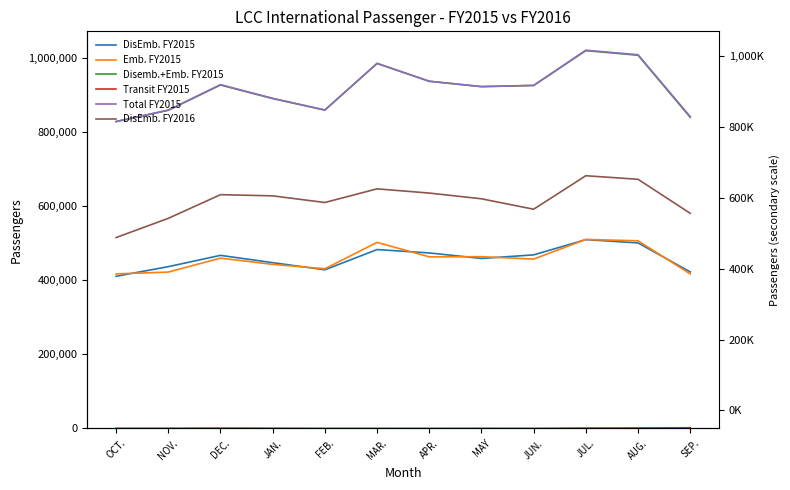

Reading left to right, transcribe all the data shown in this chart.

DisEmb. FY2015: 410374	436252	466717	447023	427771	482353	473242	458391	468015	509130	500238	422144
Emb. FY2015: 416835	421587	459270	442361	430569	501702	462728	463093	456687	509531	505981	416725
Disemb.+Emb. FY2015: 827209	857839	925987	889384	858340	984055	935970	921484	924702	1018661	1006219	838869
Transit FY2015: 396	537	924	625	260	258	161	345	254	1028	1360	1903
Total FY2015: 827605	858376	926911	890009	858600	984313	936131	921829	924956	1019689	1007579	840772
DisEmb. FY2016: 514732	566538	630318	627154	609209	646036	634638	619201	591101	681387	671806	580032